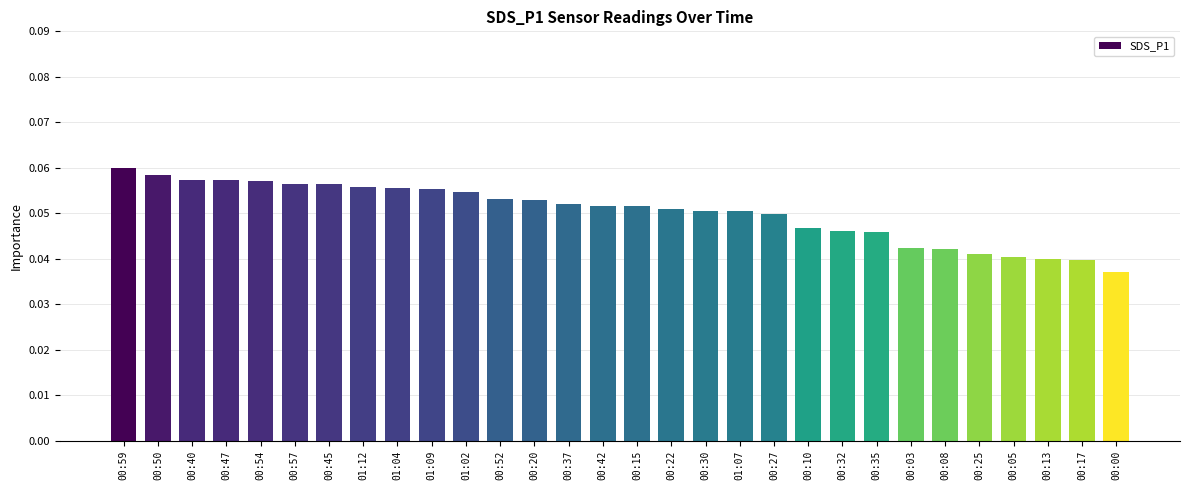

What is the label of the 26th bar from the left?

00:25